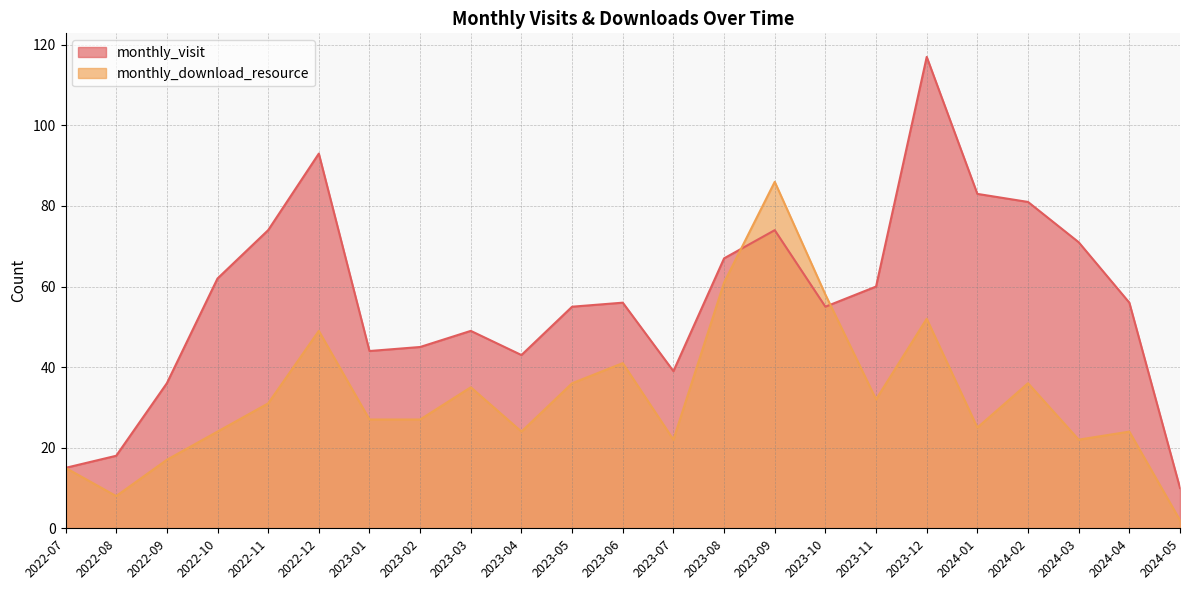

What is the spread (max minus min) of values at 2023-12?

65